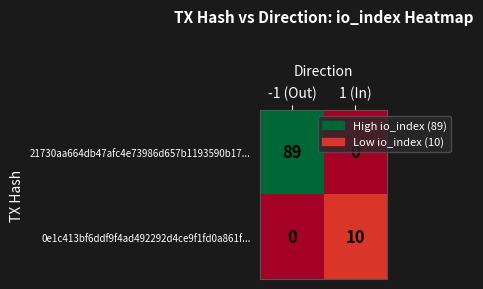

Which series has the largest range (max minus min)?

21730aa664db47afc4e73986d657b1193590b17...